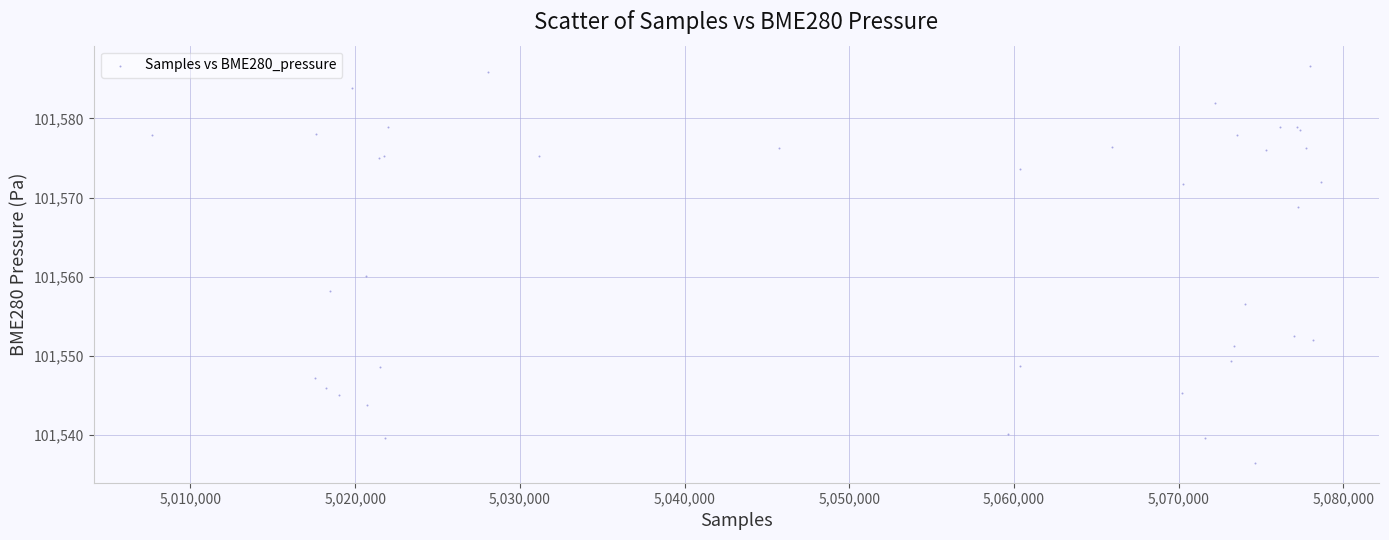

What Y value in the scatter plot is closest to 101561?

101560.1